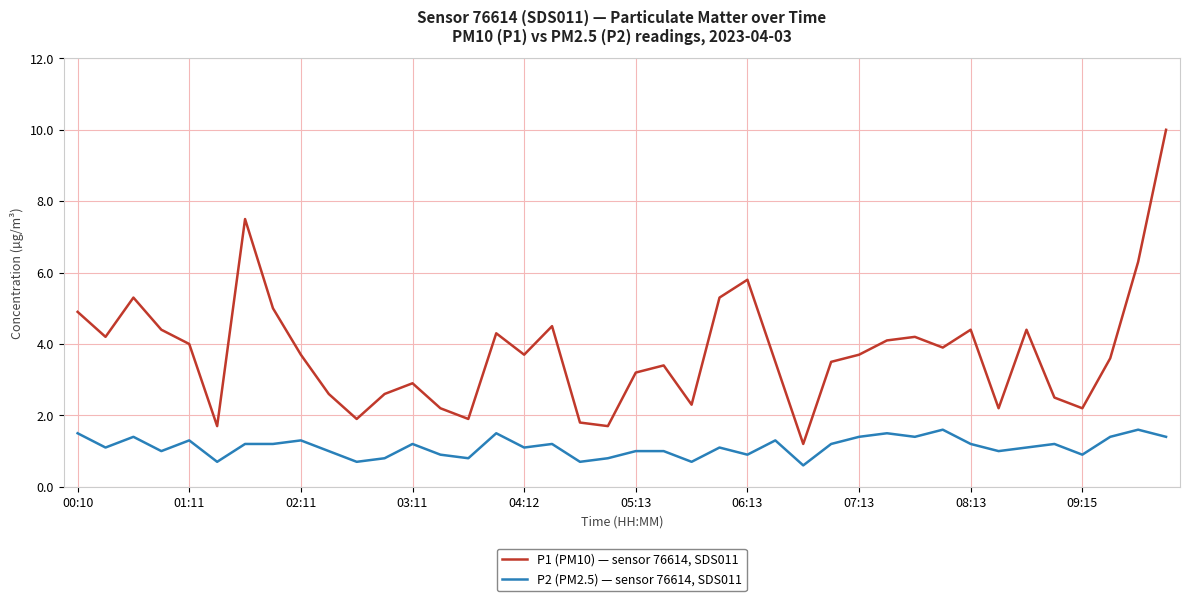

What is the difference between the maximum and minimum values in the P1 (PM10) — sensor 76614, SDS011 series?

8.8